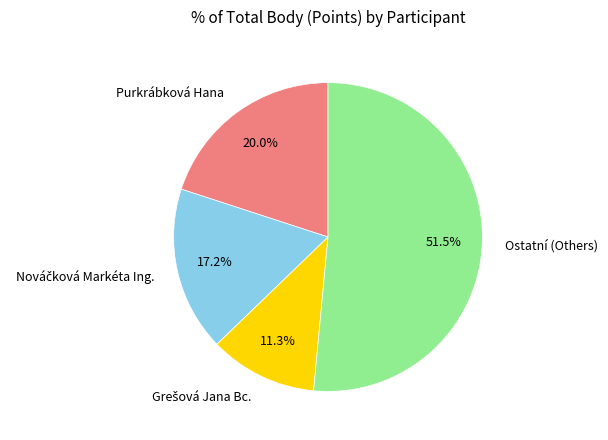

Does any single category account for the majority?

Yes